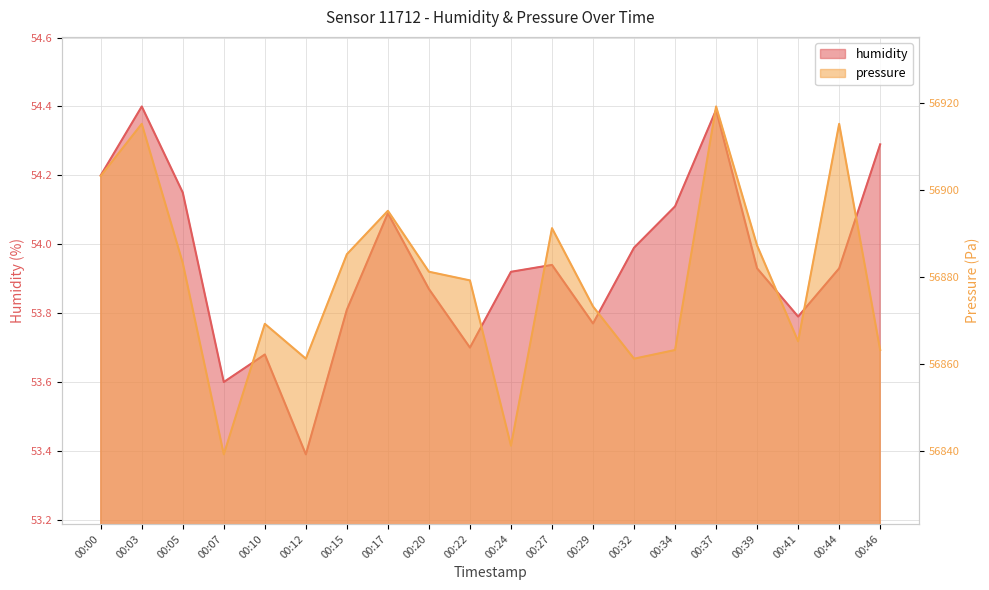

The value of pressure at 00:37 is 56919.2. True or false?

True